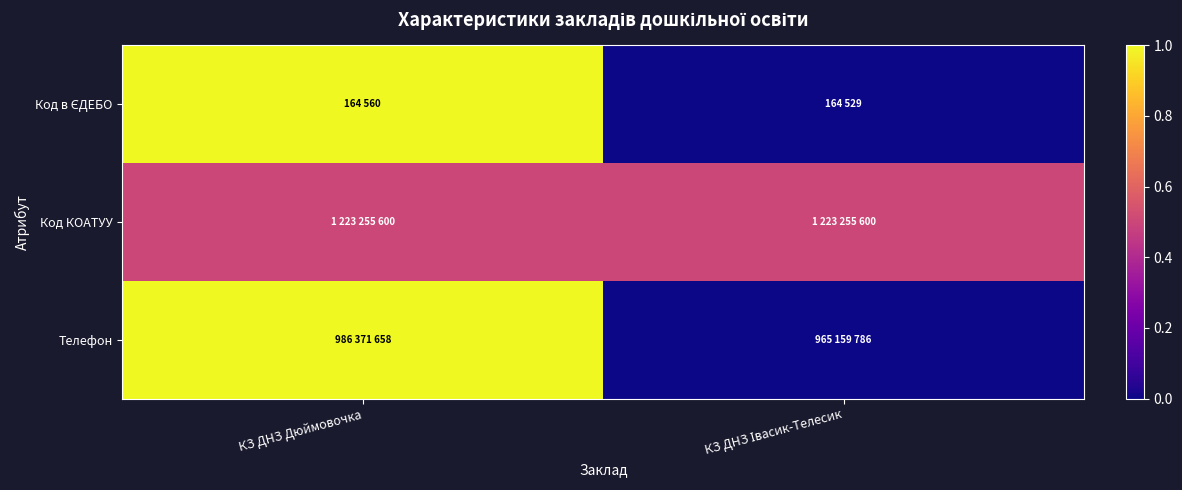

At which category does the chart reach its minimum across all series?

КЗ ДНЗ Івасик-Телесик